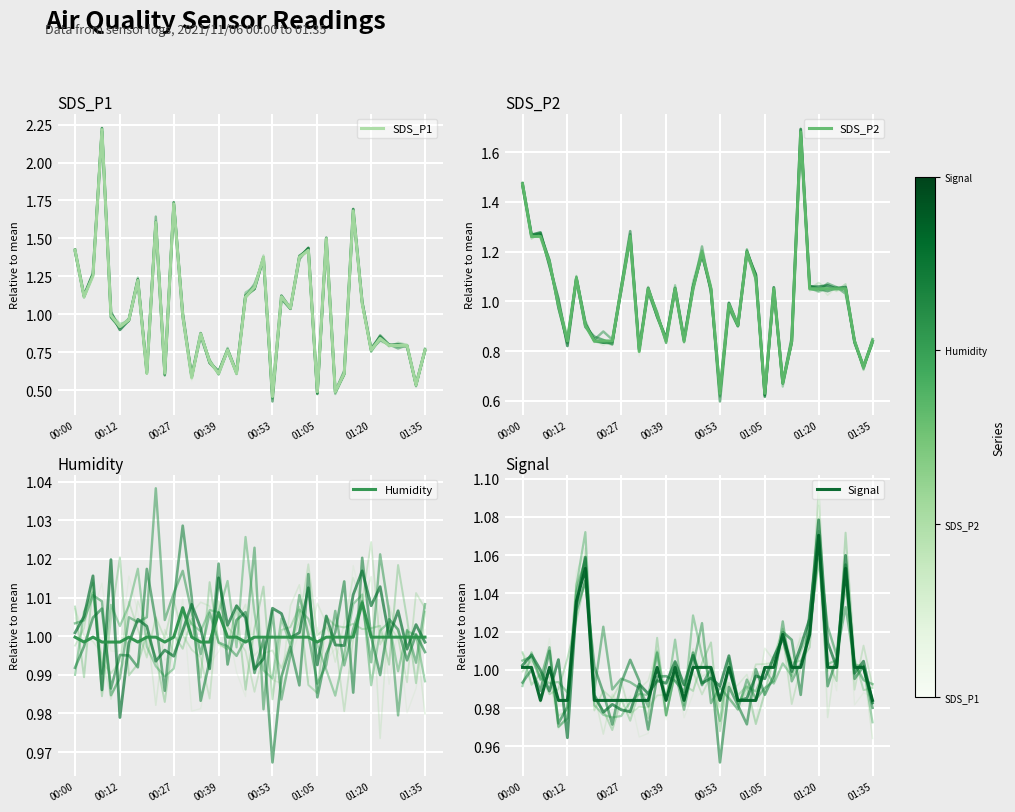

The Humidity series shows 1.0 at 01:35. True or false?

True